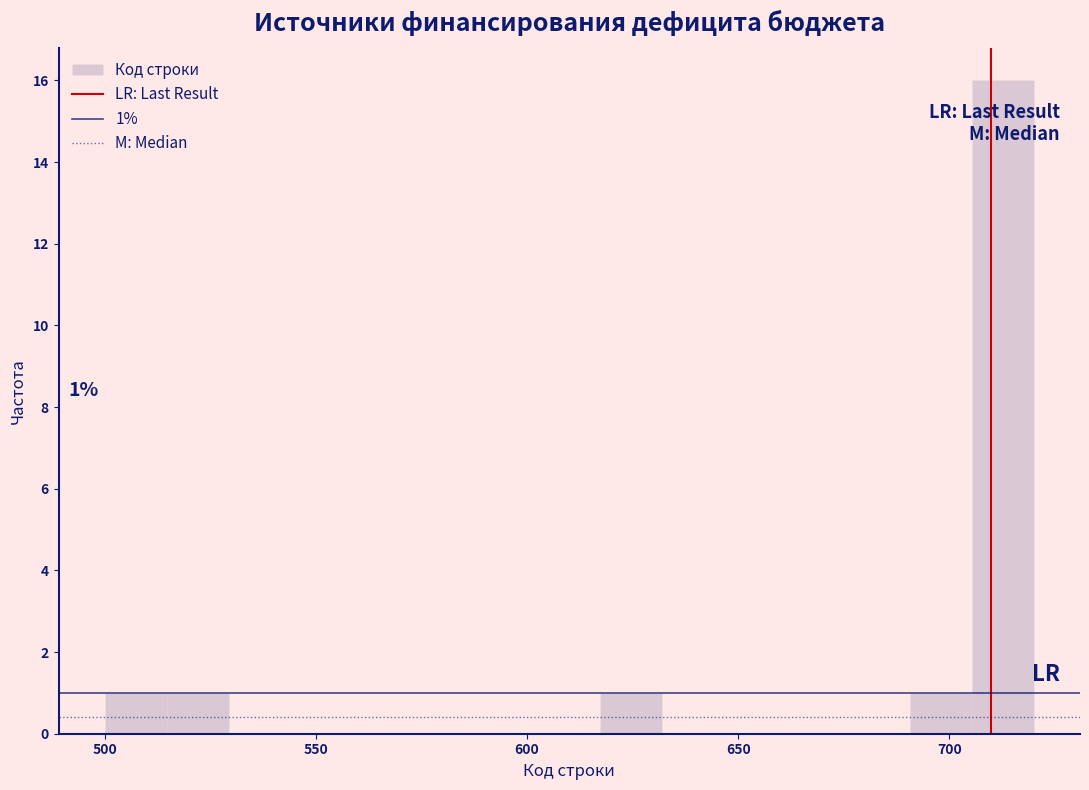

Read against the x-axis, roughly where is the centre of the tallest bar?

715